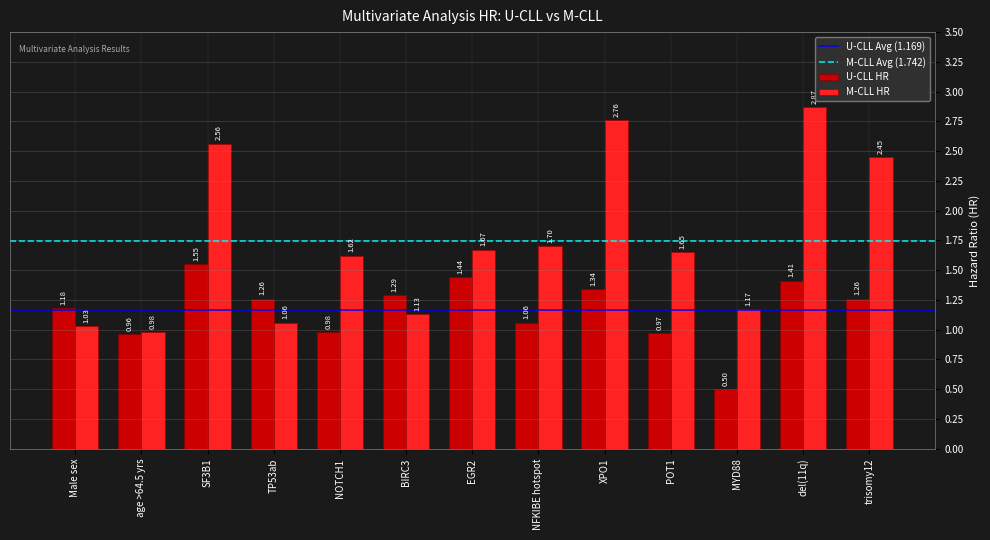

What is the label of the 4th bar from the right?

POT1